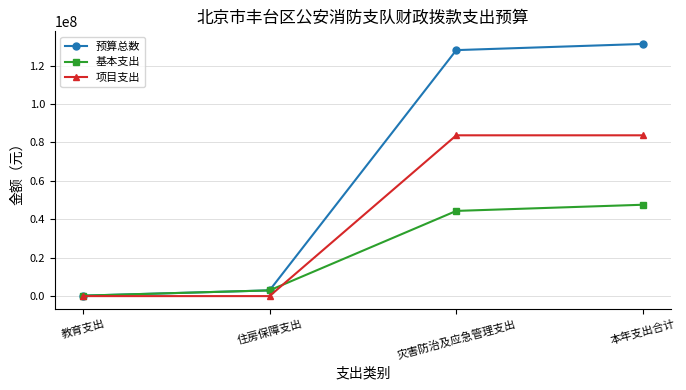

True or false: 基本支出 has a value of 15177861 at 灾害防治及应急管理支出.

False